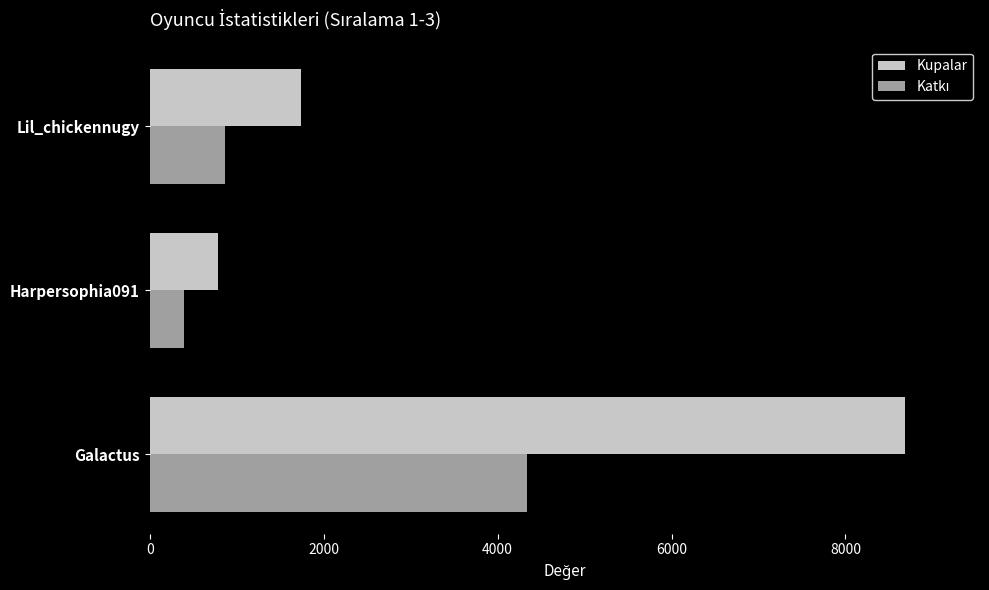

Where is Kupalar nearest to the value 4730?

Lil_chickennugy